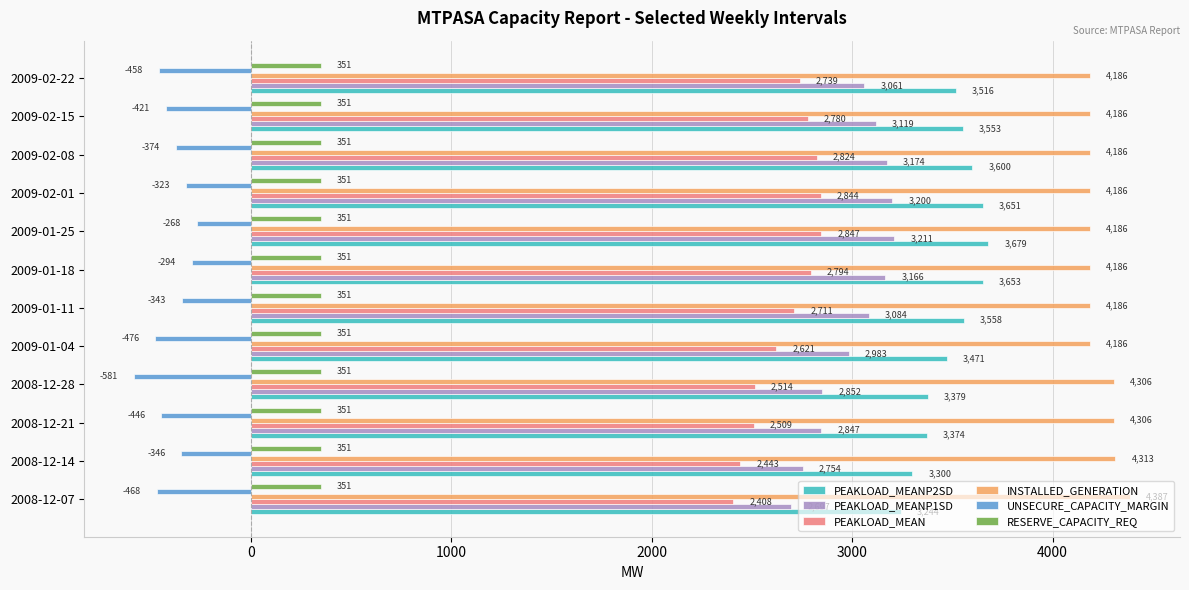

What value does the RESERVE_CAPACITY_REQ series have at 2008-12-21?

351